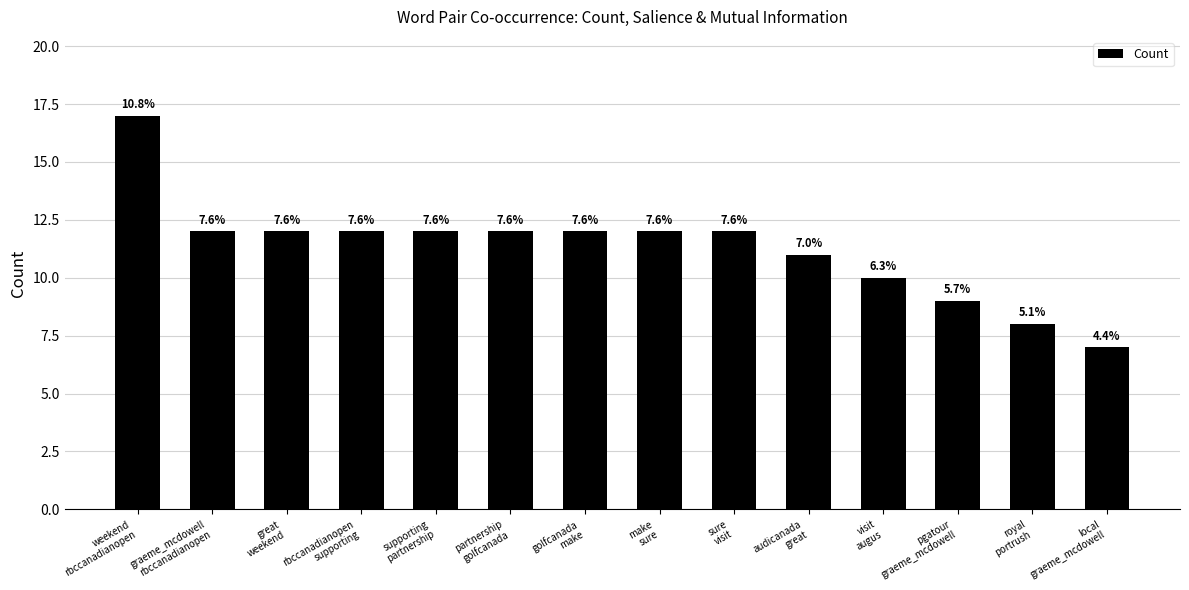

At which category does the chart reach its minimum across all series?

local
graeme_mcdowell